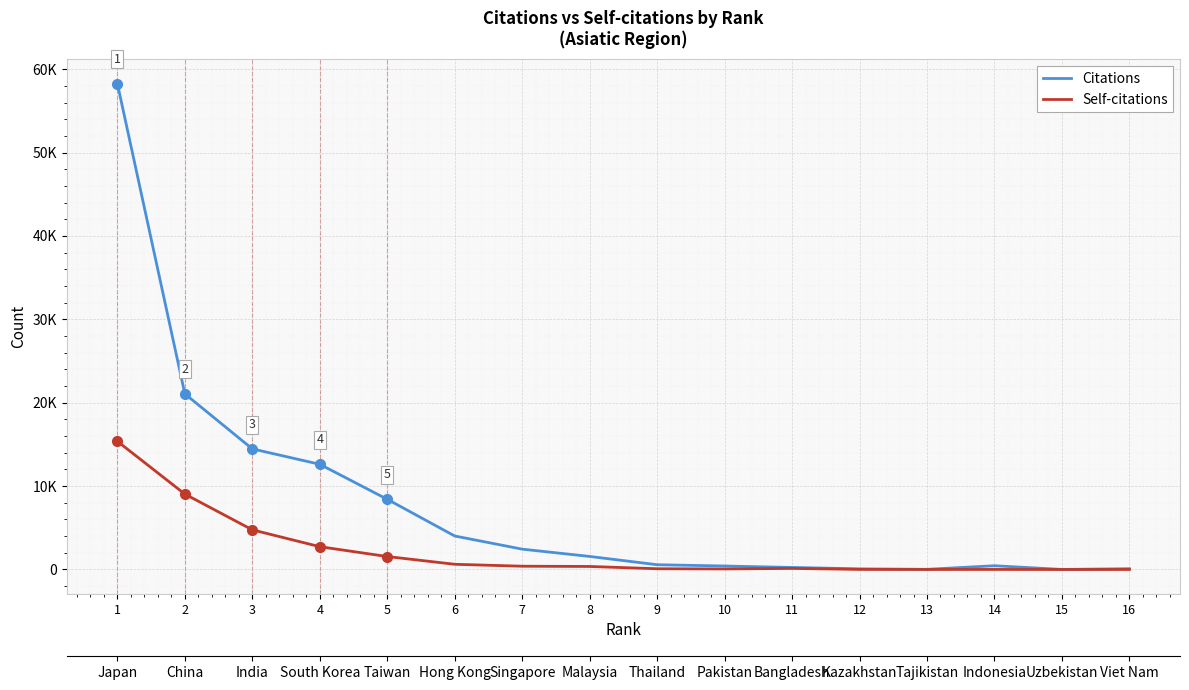

At which category does Citations reach its first local valley?

13